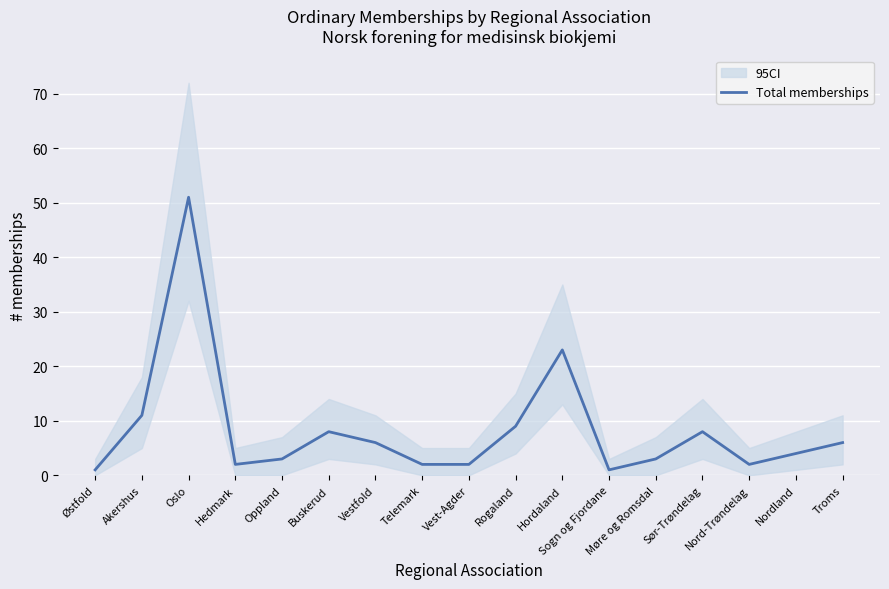

Rank the categories by value from highest to lowest.

Oslo, Hordaland, Akershus, Rogaland, Buskerud, Sør-Trøndelag, Vestfold, Troms, Nordland, Oppland, Møre og Romsdal, Hedmark, Telemark, Vest-Agder, Nord-Trøndelag, Østfold, Sogn og Fjordane